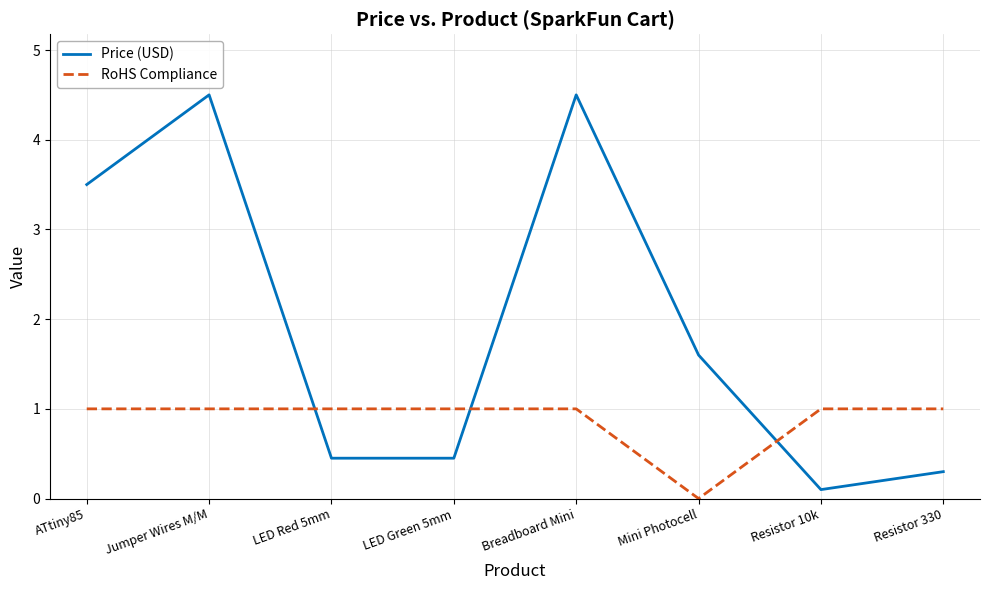

What is the maximum value shown in the chart?

4.5